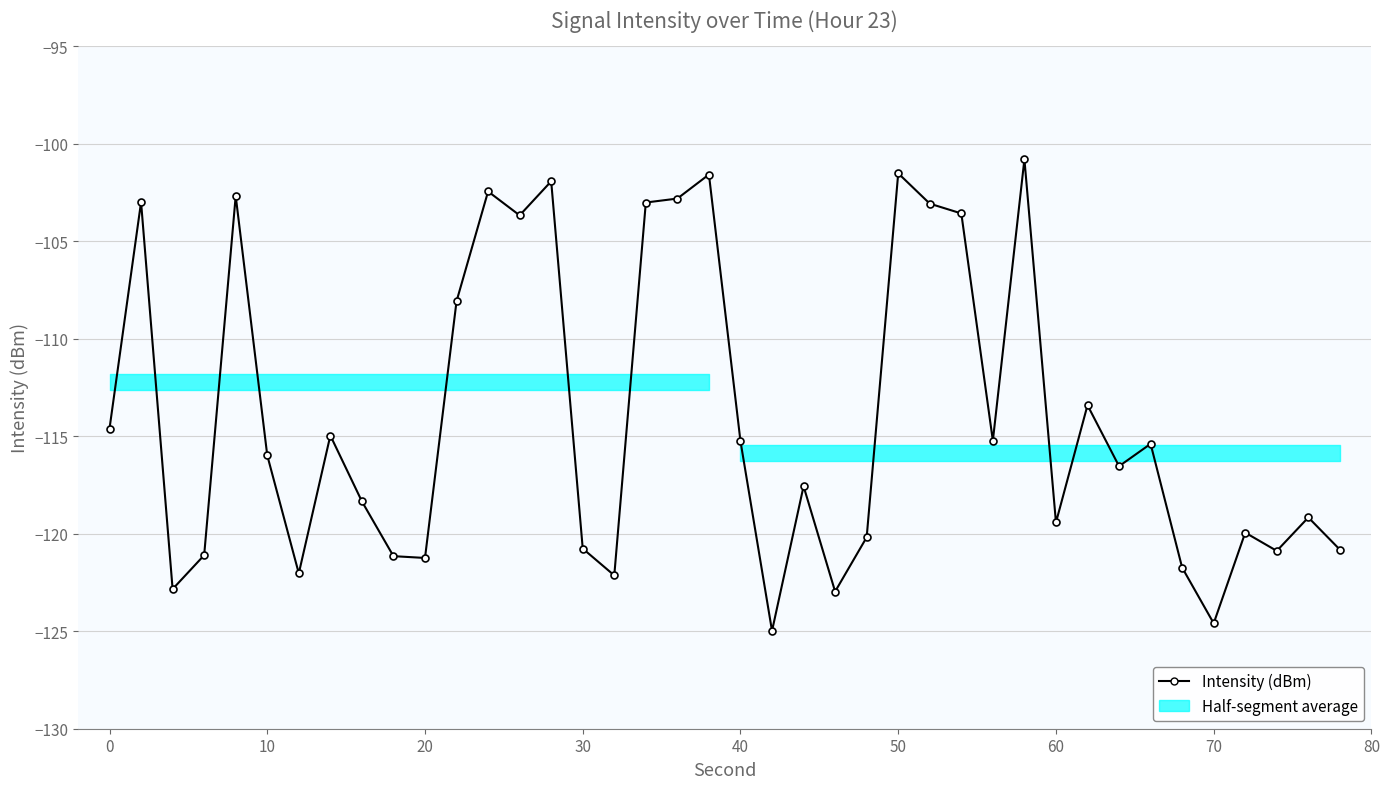

What is the average value?

-114.0